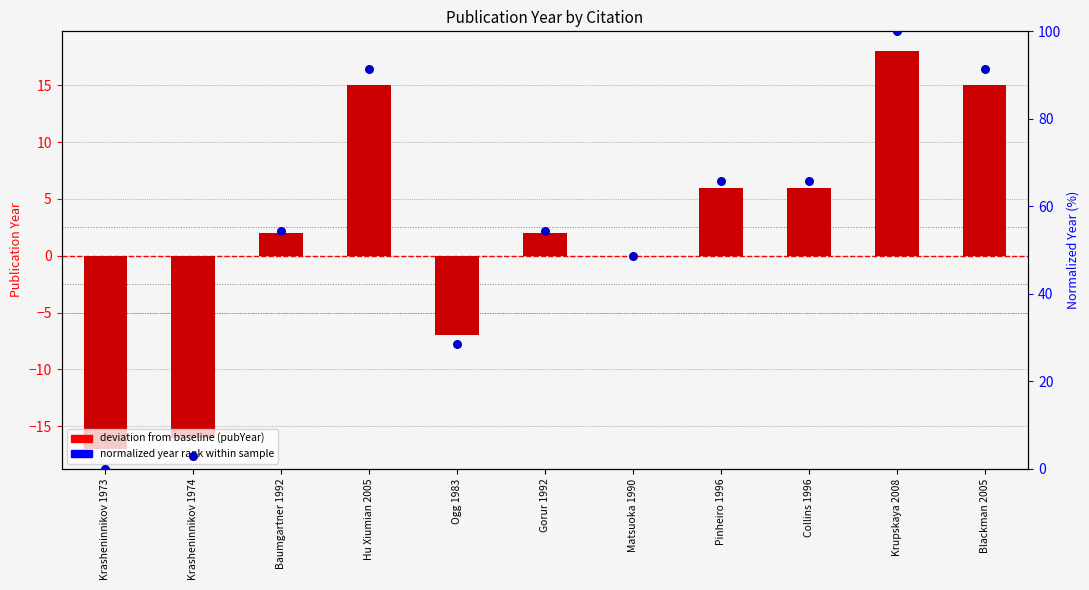

Which series has the widest spread of Y values?

normalized year rank